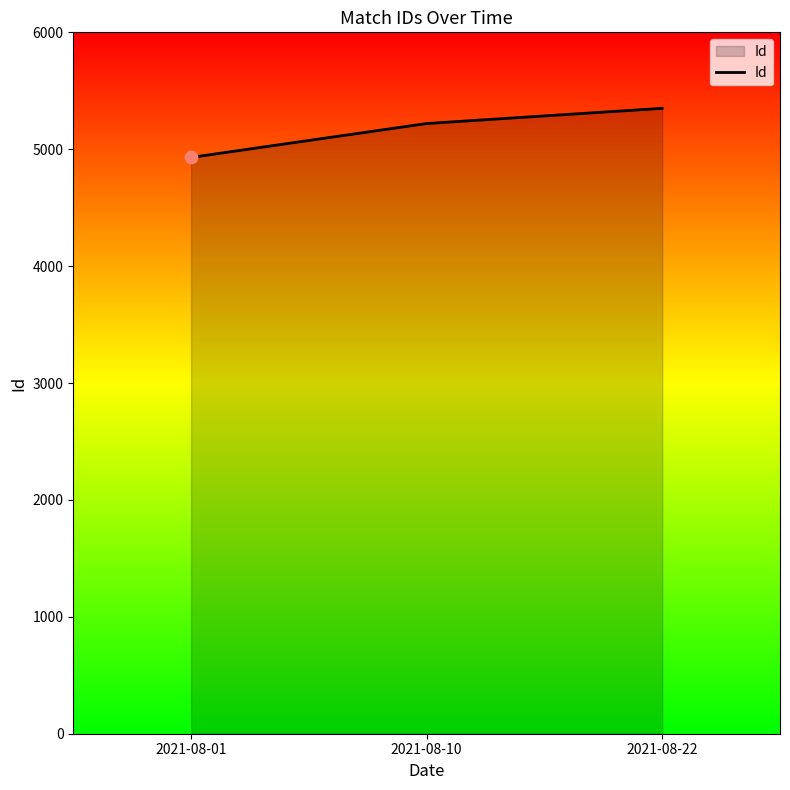

What is the ratio of the value at 2021-08-10 to the value at 2021-08-22?

1.0